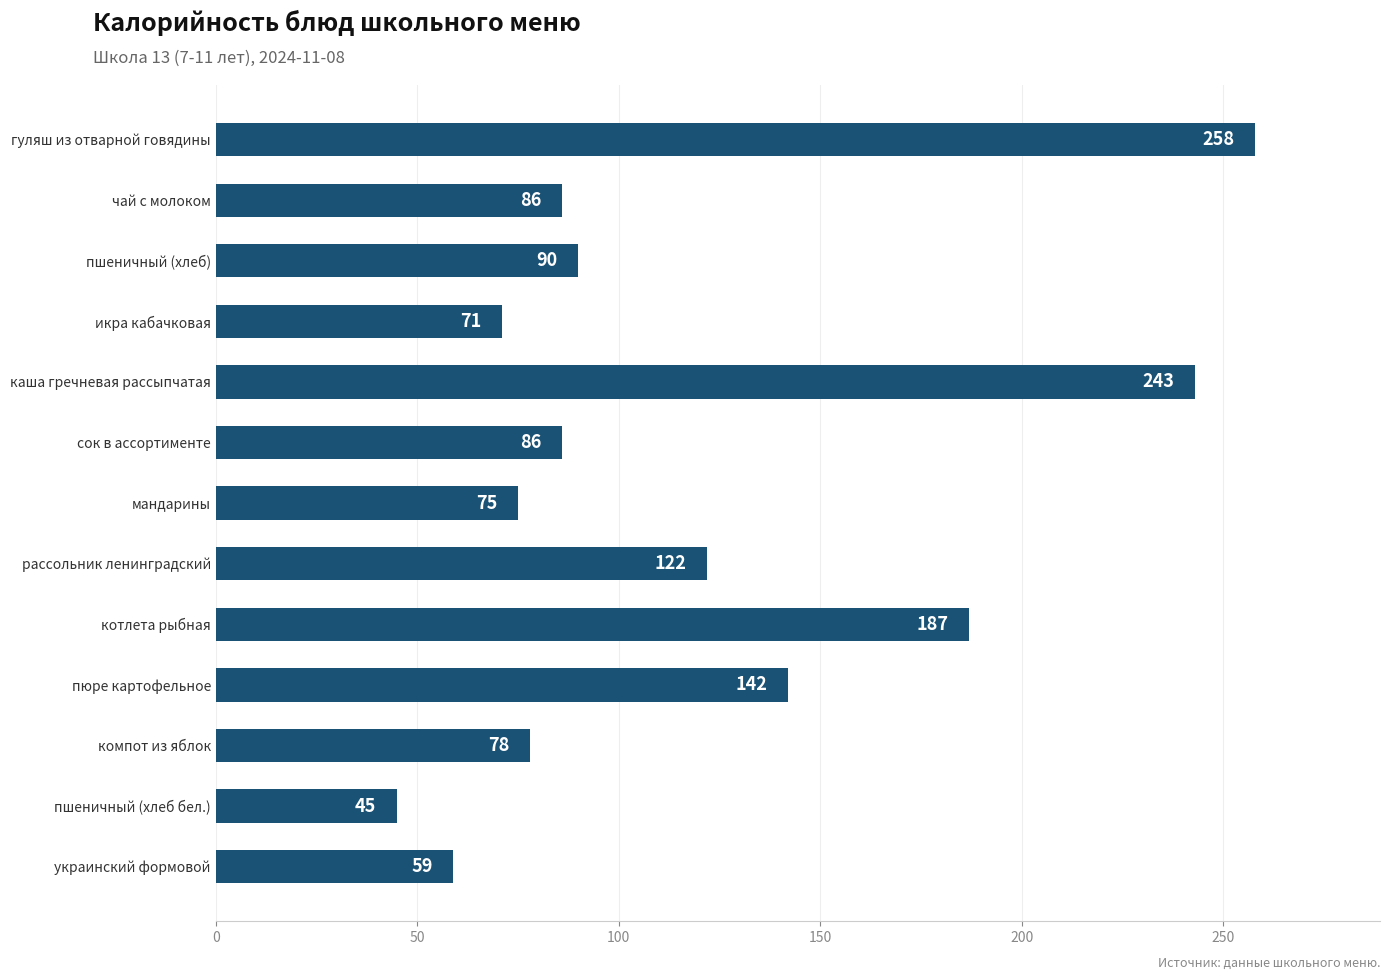

What is the value of the 7th bar from the top?

75